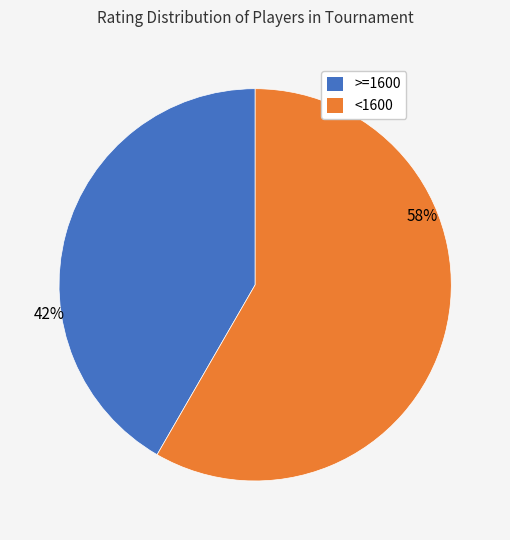

Rank the categories by value from lowest to highest.

>=1600, <1600